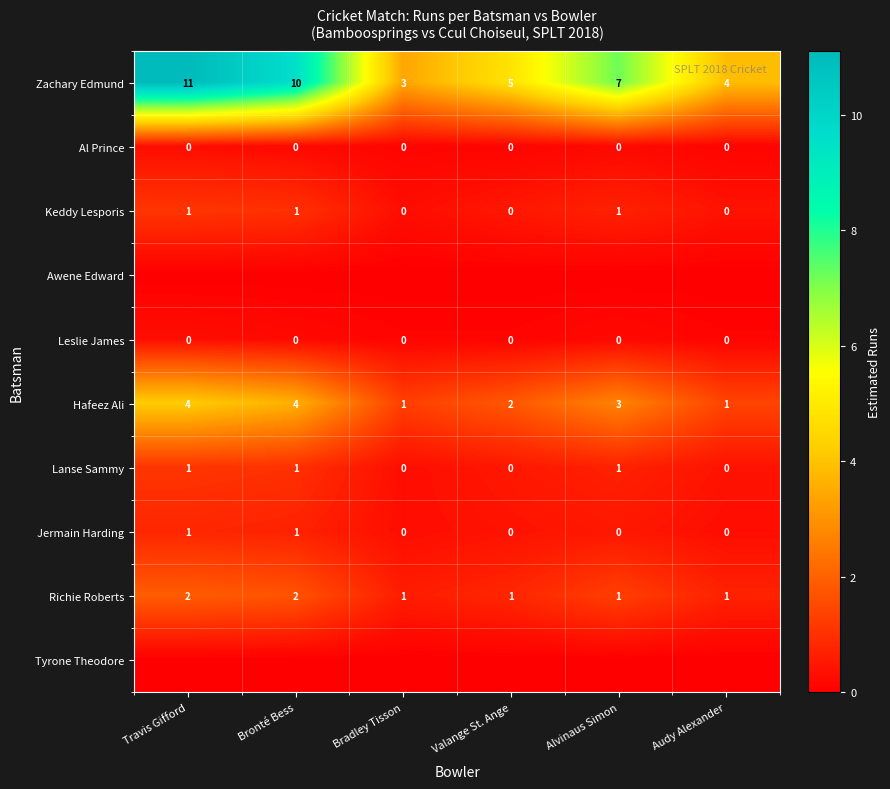

How many data points does each series have?

6